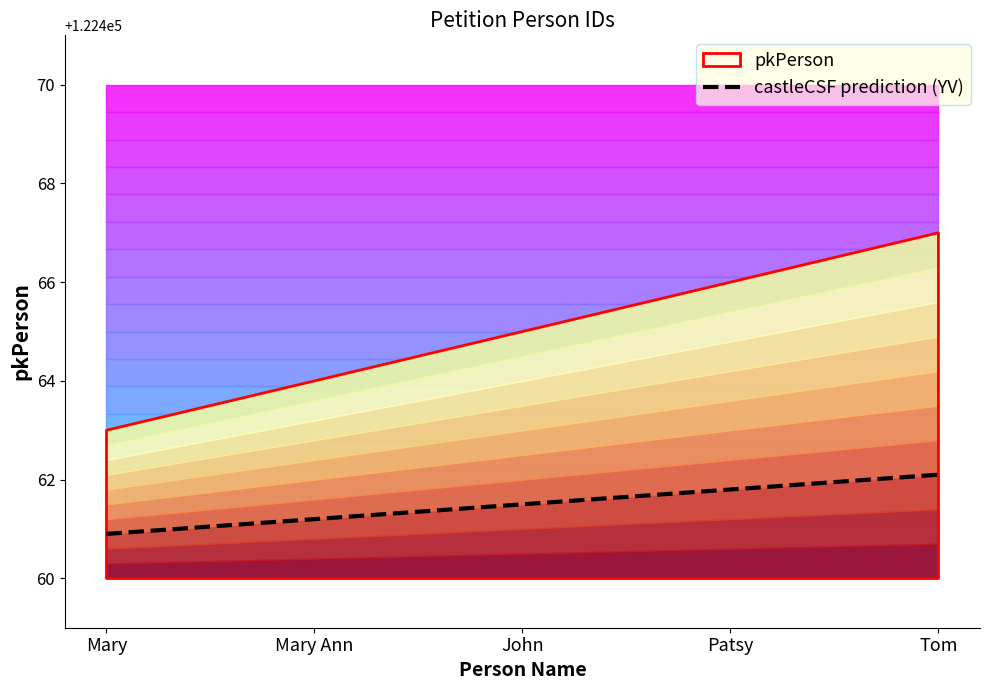

What is the average value?

122461.5